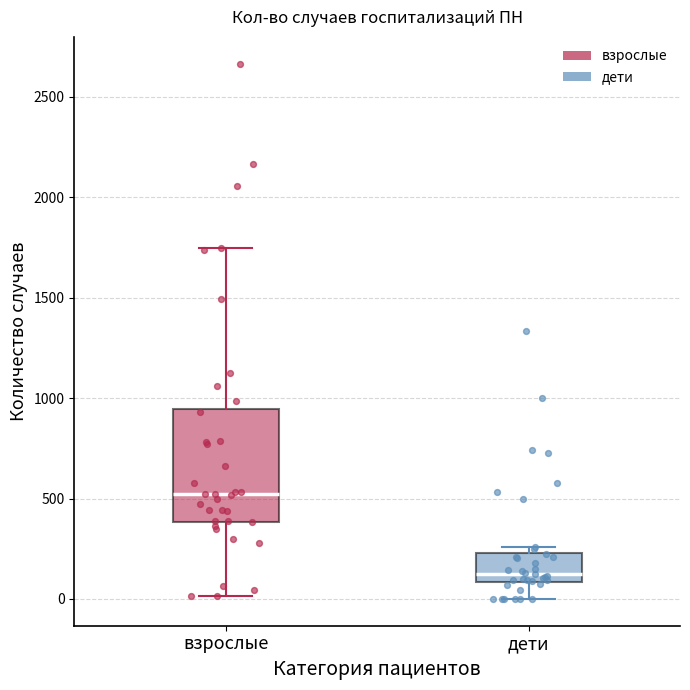

Which box's median line is the highest?

взрослые